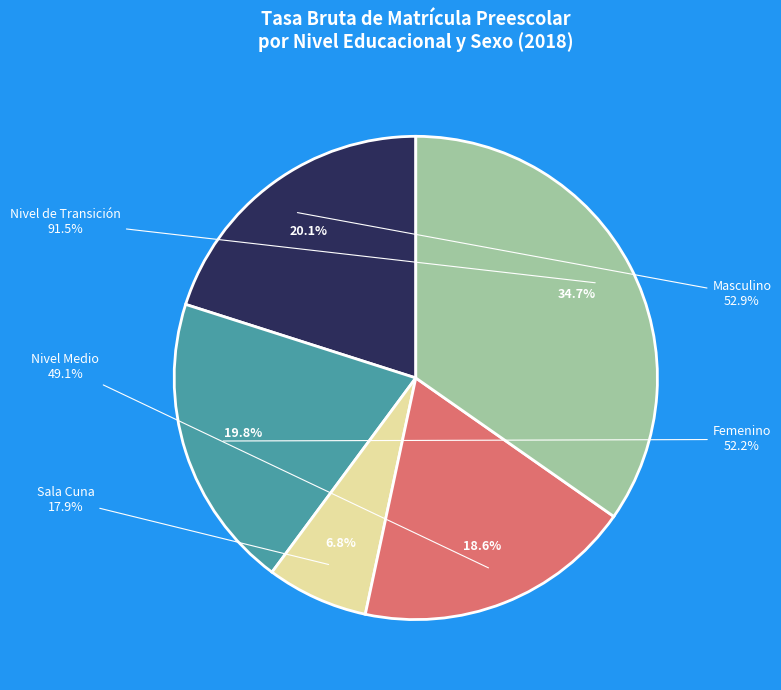

Count the number of slices in the pie.

5